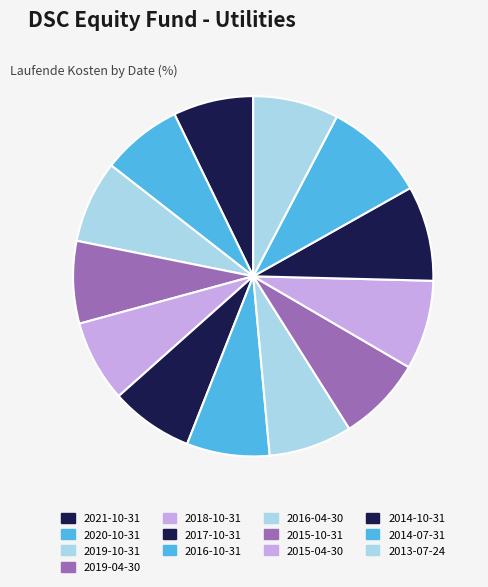

True or false: 2015-10-31 accounts for 20% of the total.

False